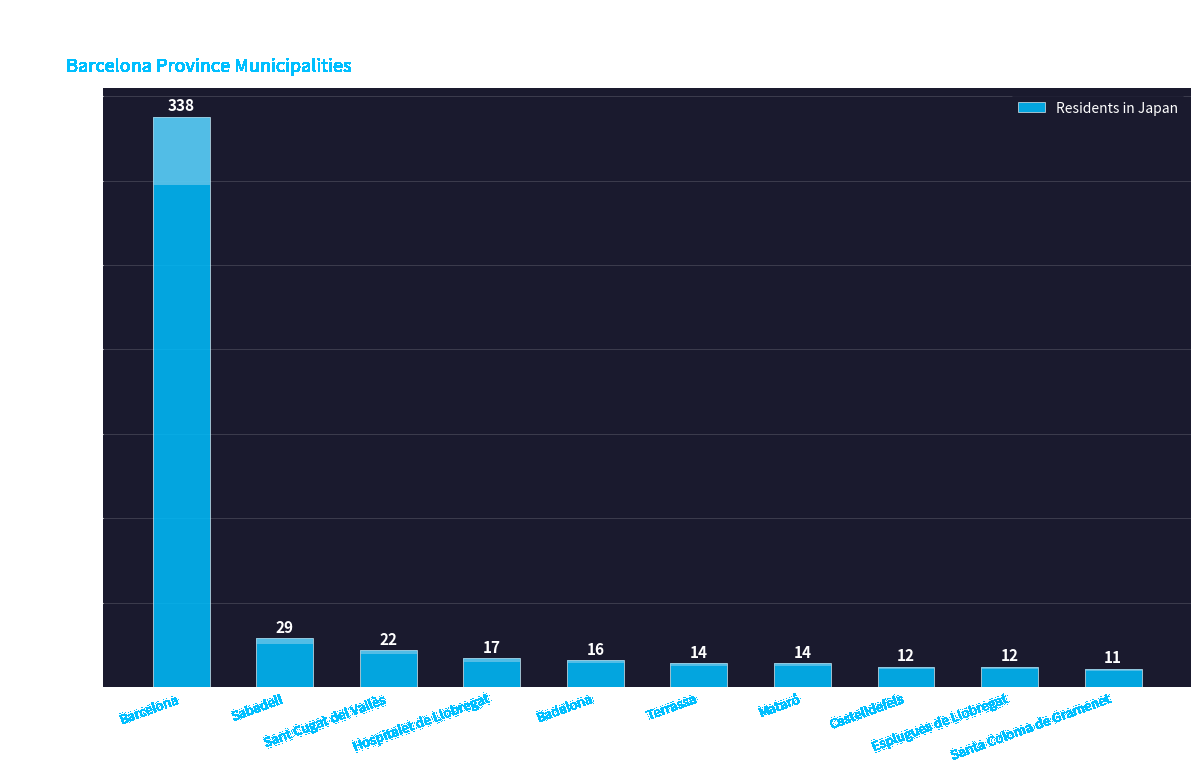

What is the smallest value displayed?

11